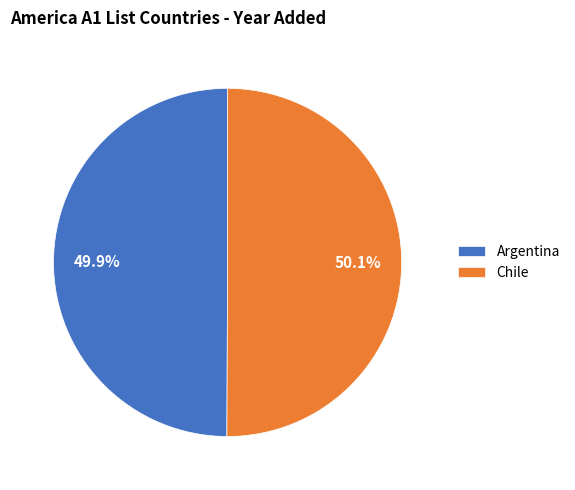

What is the ratio of the value at Chile to the value at Argentina?

1.0